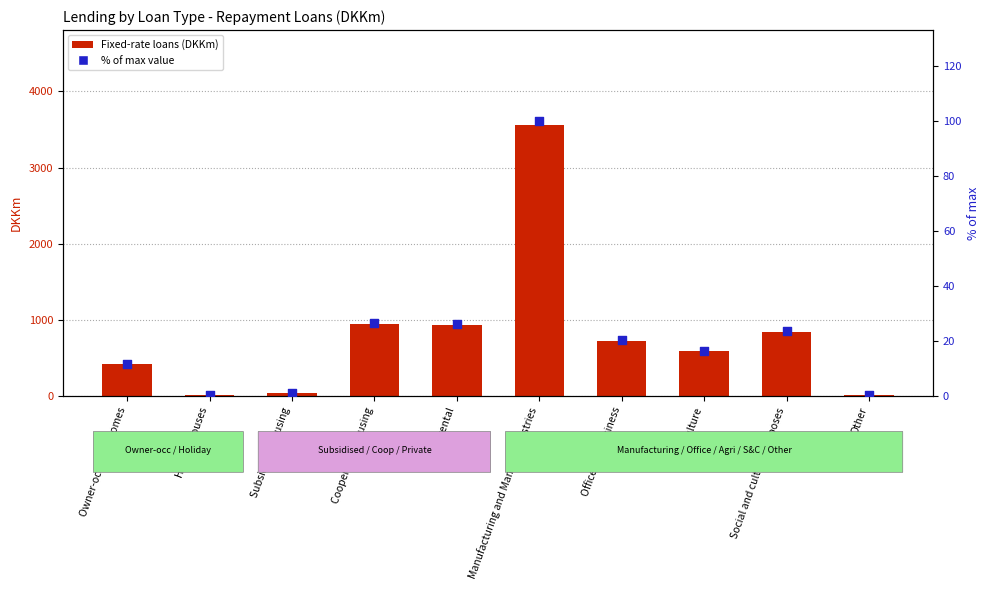

Which series reaches the minimum Y coordinate?

% of max value